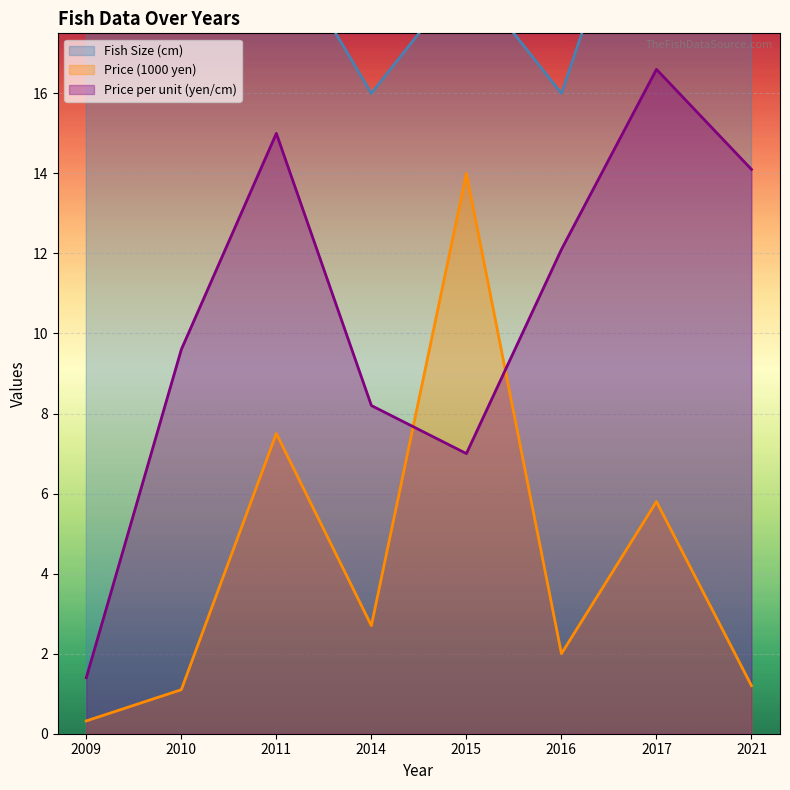

Reading right to left, what are all the values shown in this chart?

Fish Size (cm): 2021=19.0	2017=23.0	2016=16.0	2015=19.0	2014=16.0	2011=20.0	2010=21.0	2009=18.0
Price (10k yen): 2021=1.2	2017=5.8	2016=2.0	2015=14.0	2014=2.7	2011=7.5	2010=1.1	2009=0.3
Price per unit (yen/cm): 2021=14.1	2017=16.6	2016=12.1	2015=7.0	2014=8.2	2011=15.0	2010=9.6	2009=1.4